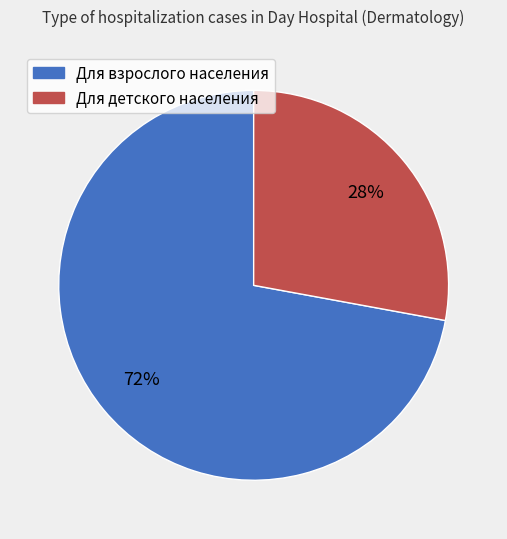

What percentage is the Для детского населения slice, to the nearest percent?

28%